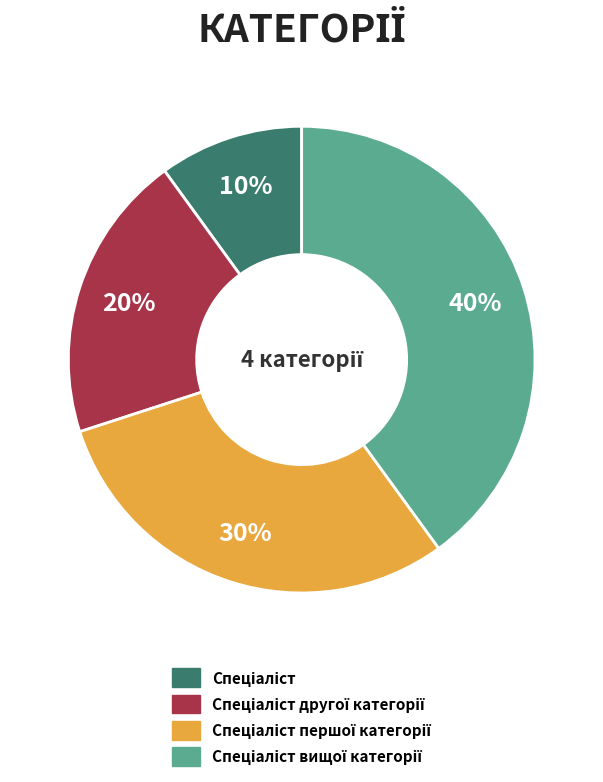

To the nearest percent, what is the difference between the largest and smallest slice percentages?

30%